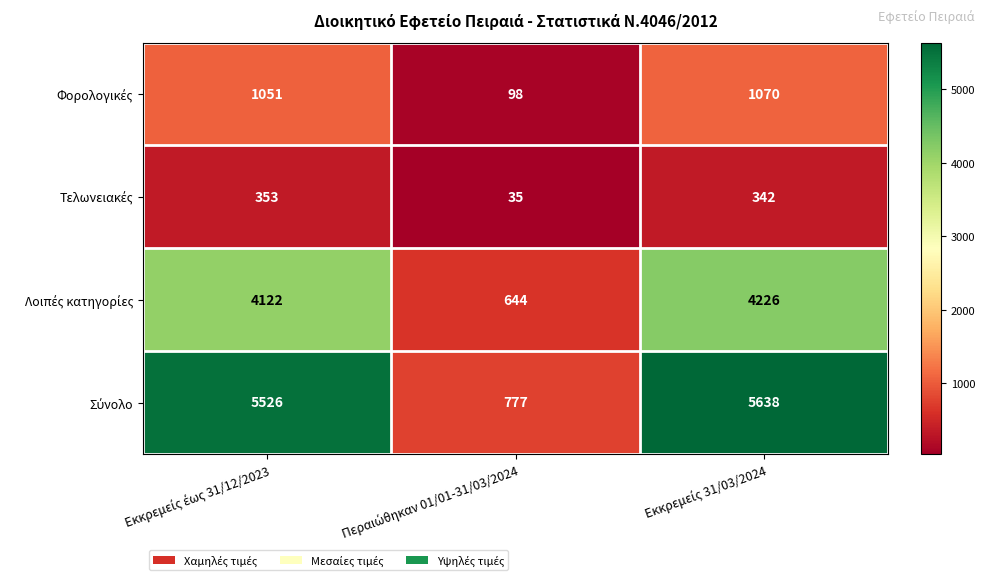

How many categories are shown in the chart?

3